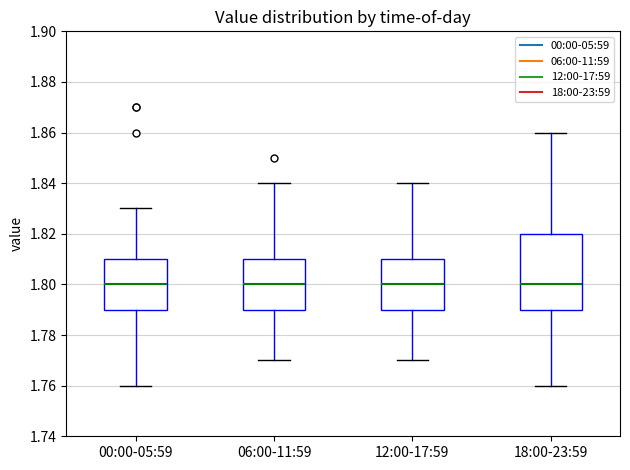

Reading left to right, read every box against the y-axis: the position of its median line, the range the box covers, and the ends of its whiskers. The values are not printed on the chart, so give them approximately, as read against the axis.

00:00-05:59: median 1.80, box 1.79 to 1.81, whiskers 1.76 to 1.83
06:00-11:59: median 1.80, box 1.79 to 1.81, whiskers 1.77 to 1.84
12:00-17:59: median 1.80, box 1.79 to 1.81, whiskers 1.77 to 1.84
18:00-23:59: median 1.80, box 1.79 to 1.82, whiskers 1.76 to 1.86